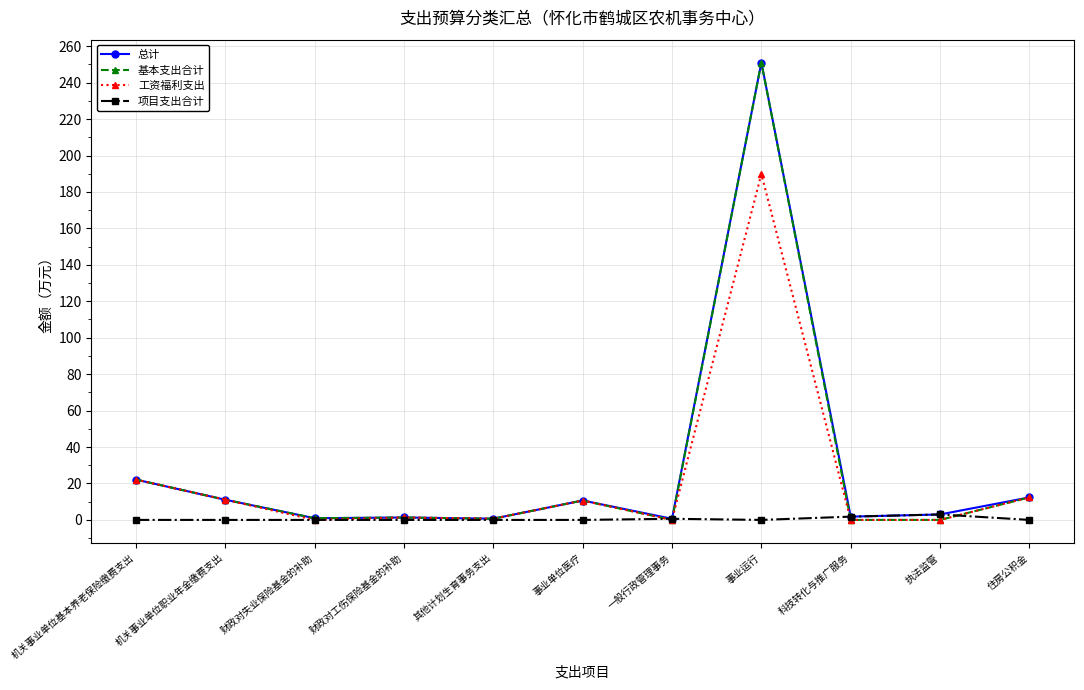

What position from the right is 事业单位医疗?

6